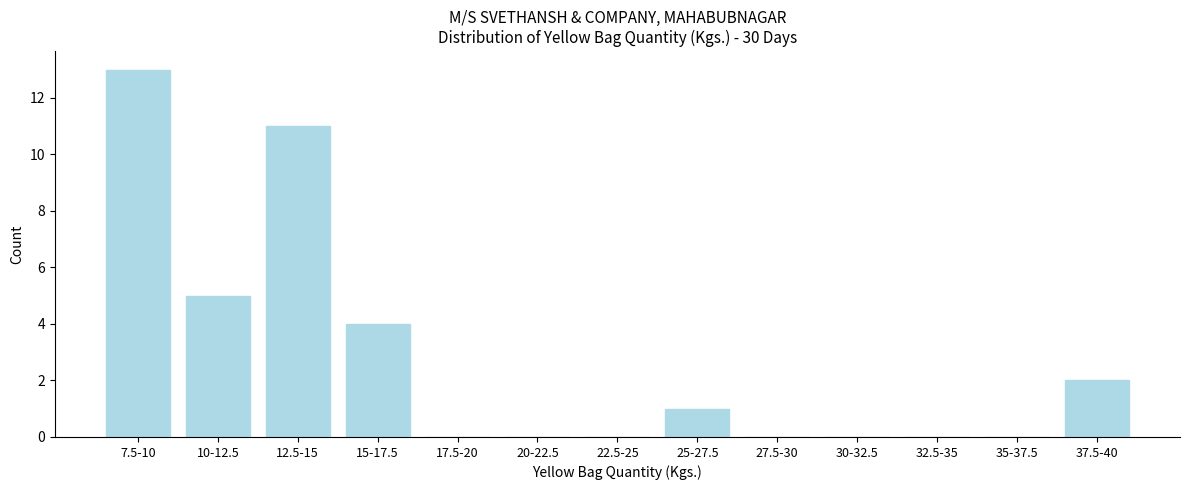

Reading right to left, what are all the values shown in this chart?

37.5-40=2	35-37.5=0	32.5-35=0	30-32.5=0	27.5-30=0	25-27.5=1	22.5-25=0	20-22.5=0	17.5-20=0	15-17.5=4	12.5-15=11	10-12.5=5	7.5-10=13